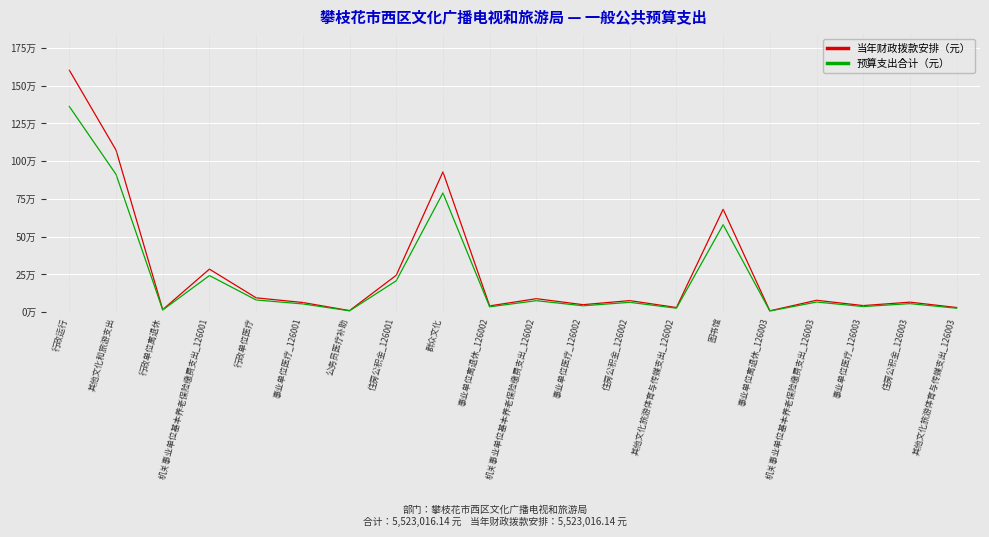

True or false: 预算支出合计（元） and 当年财政拨款安排（元） intersect in this chart.

False